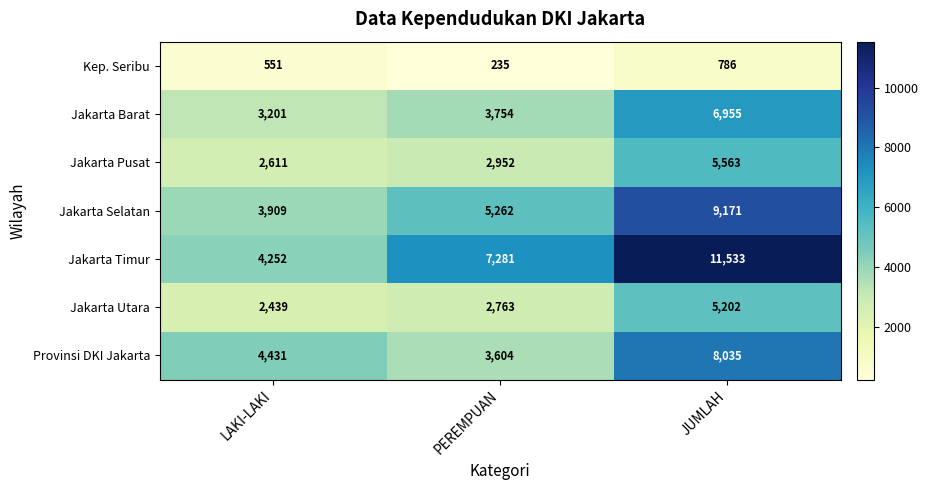

At which label is Jakarta Timur closest to 7892?

PEREMPUAN